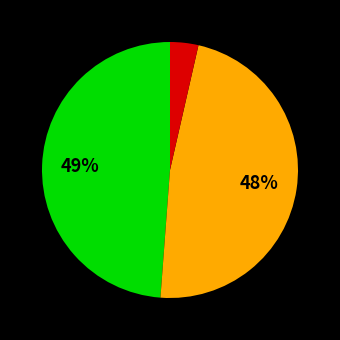

How many segments does this pie chart have?

3